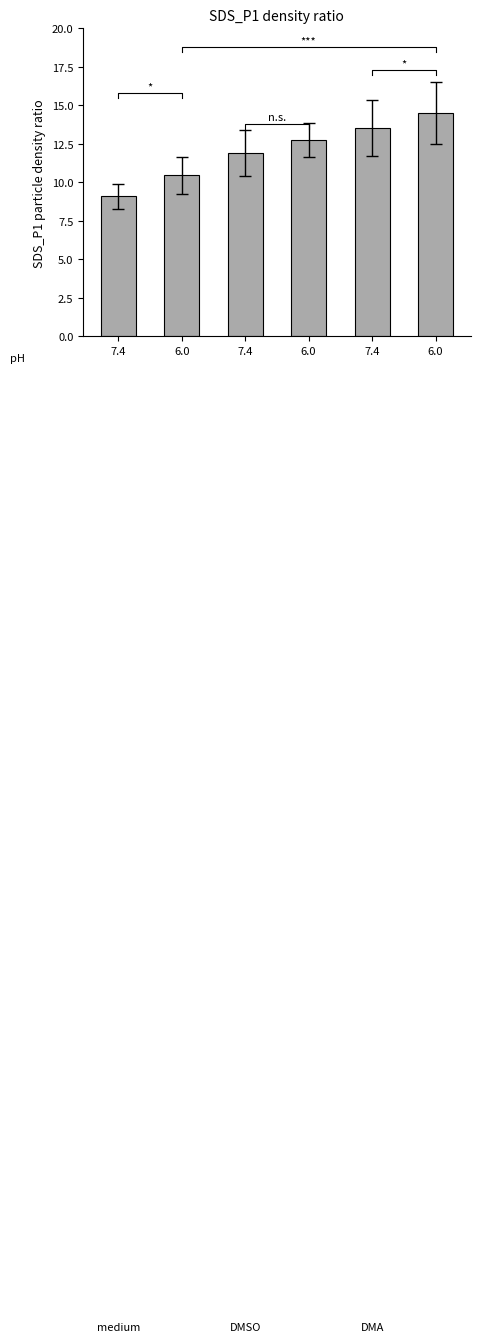

Reading left to right, extract all data points from this chart.

9.1	10.5	11.9	12.7	13.5	14.5